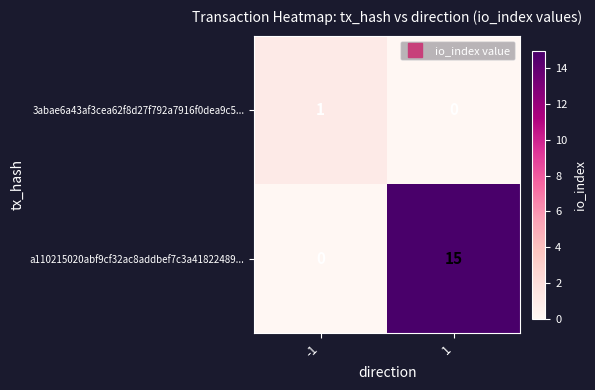

At how many categories does at least one series exceed 10?

1